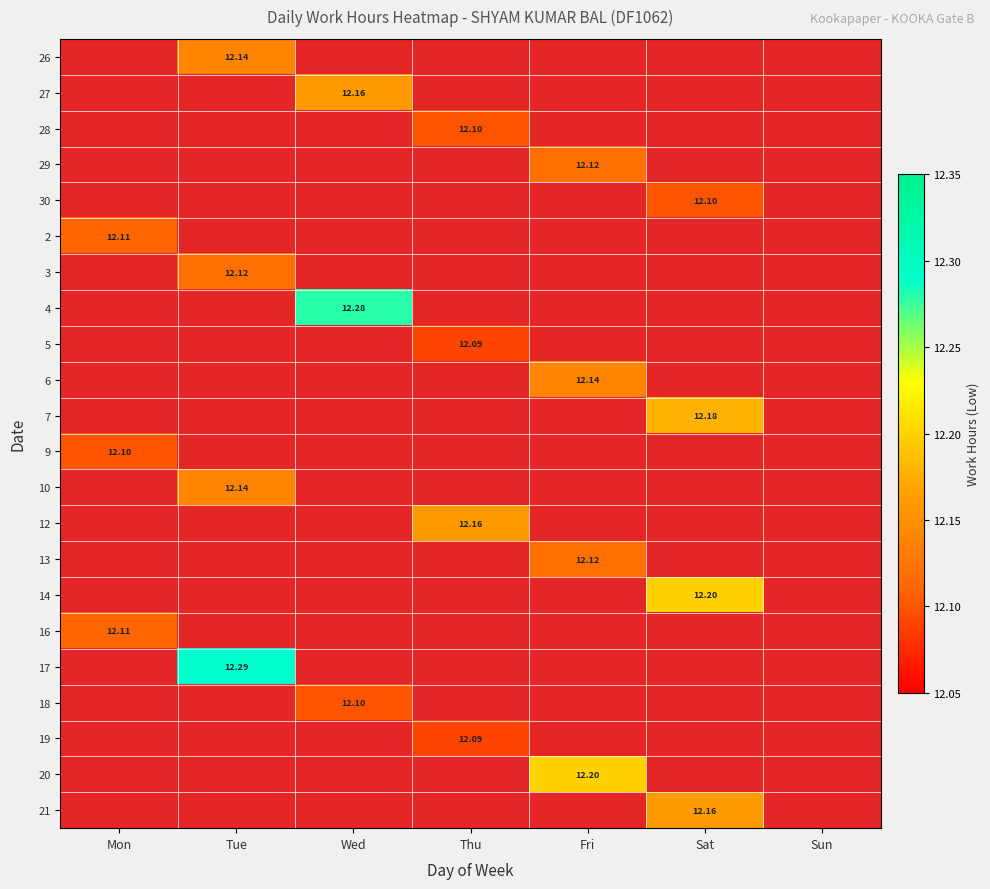

Which category has the lowest value in the 6 series?

Mon